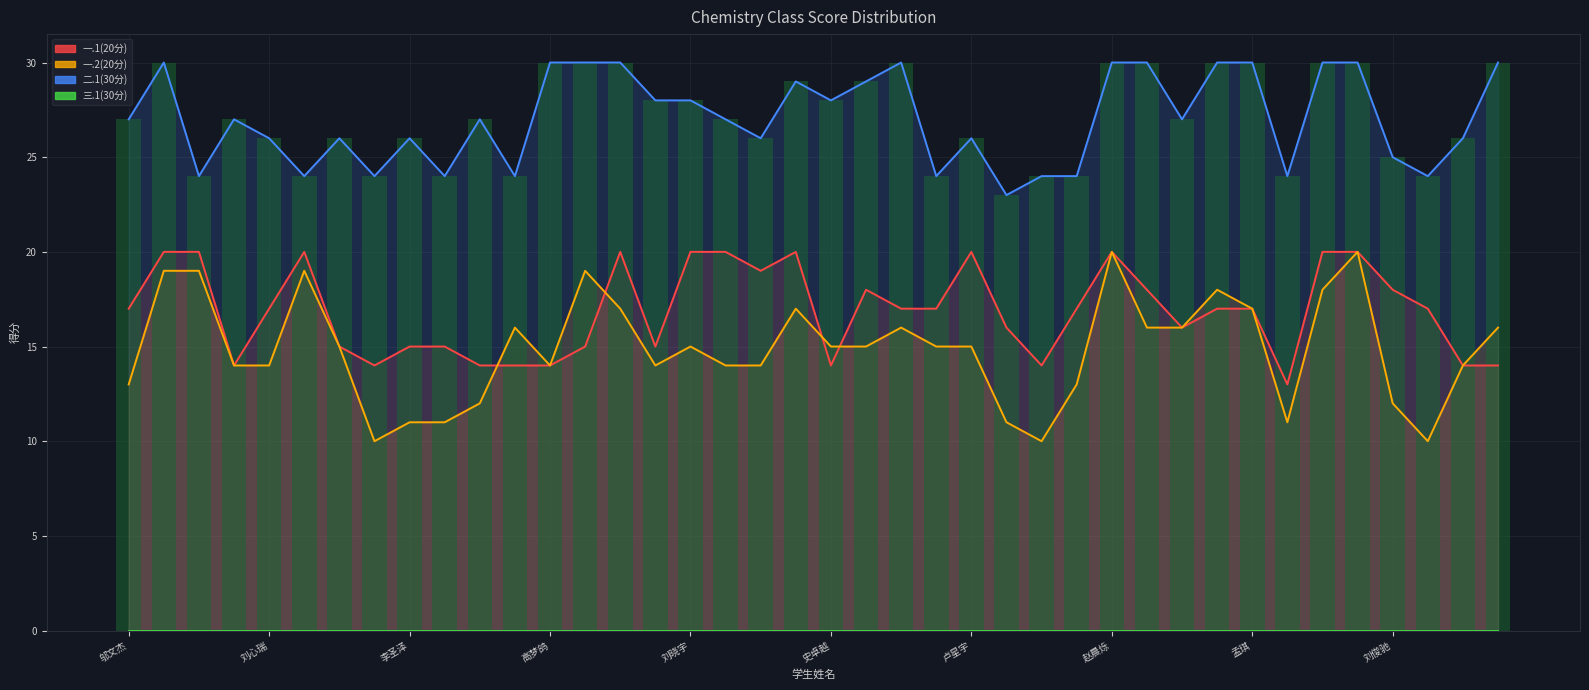

At which category is the sum across all series the highest?

赵晨烁